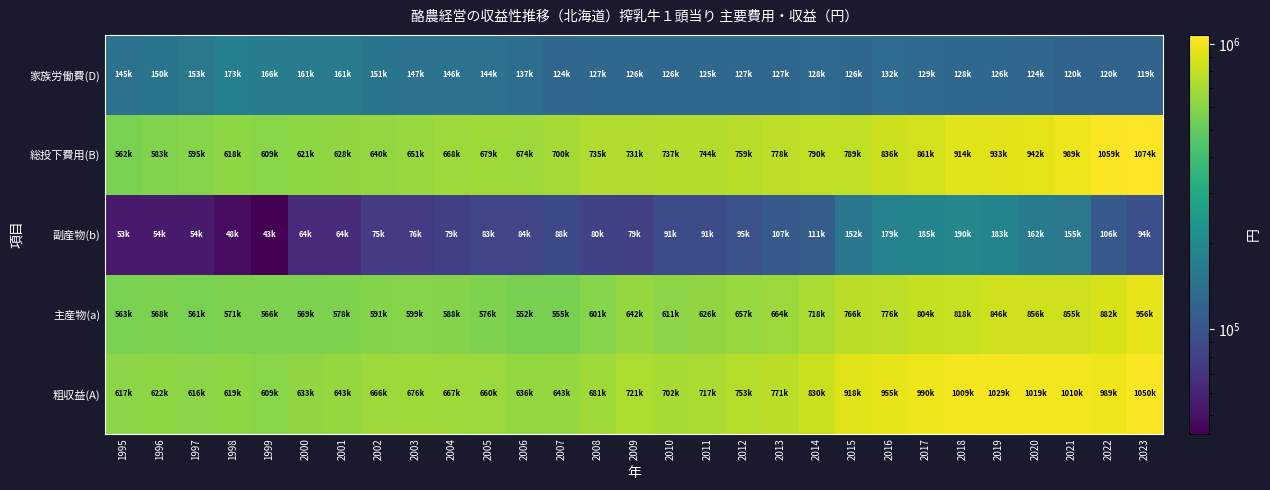

Between 2017 and 2002, which is larger?

2017